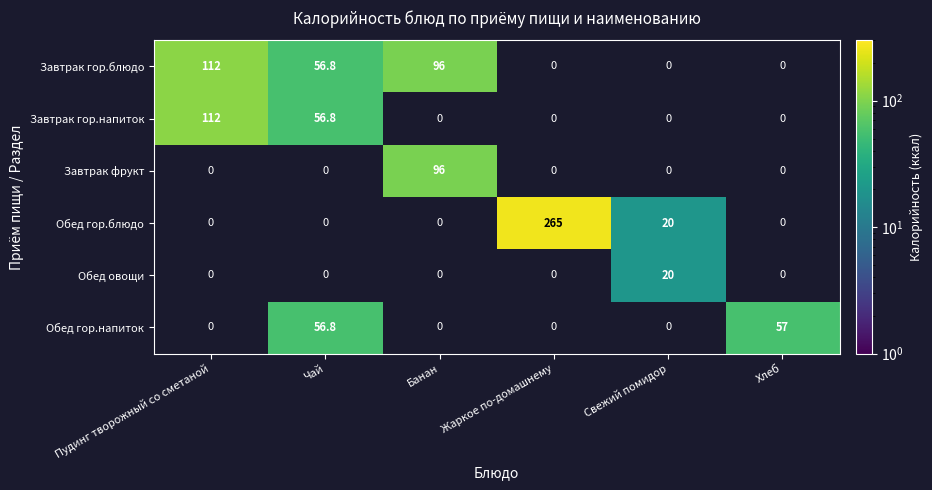

What is the minimum value shown in the chart?

20.0